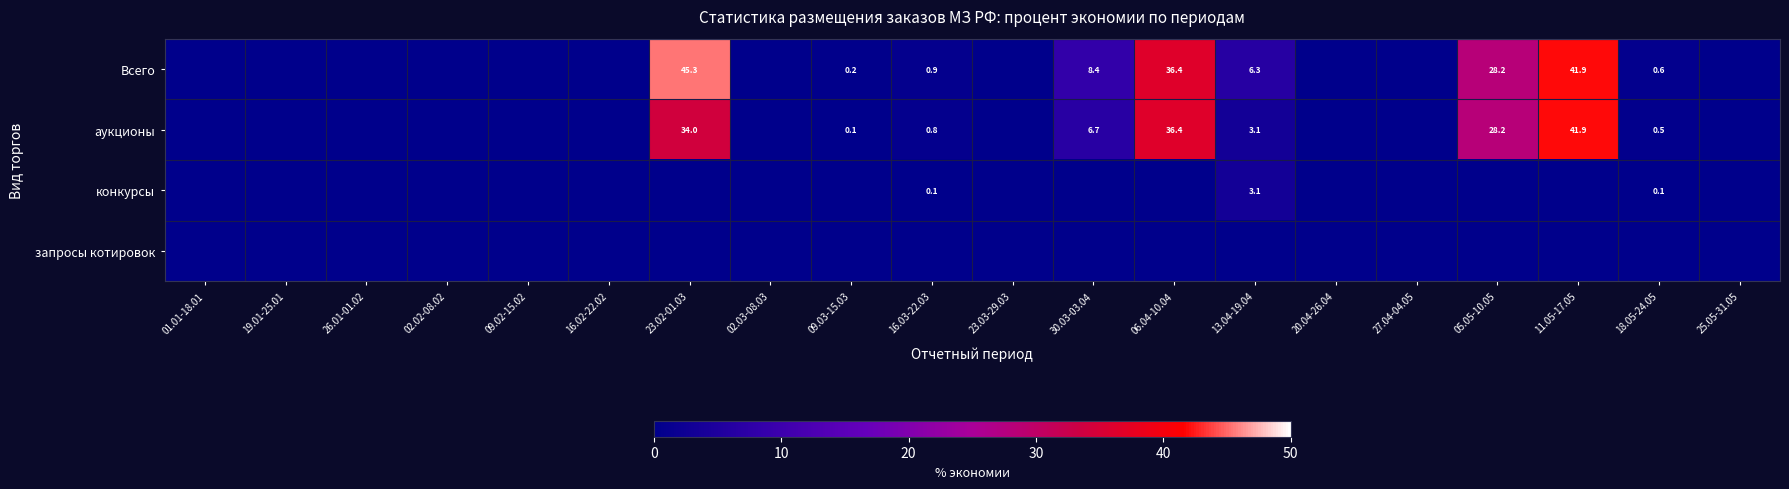

What is the sum of the аукционы values at 23.02-01.03 and 06.04-10.04?

70.4